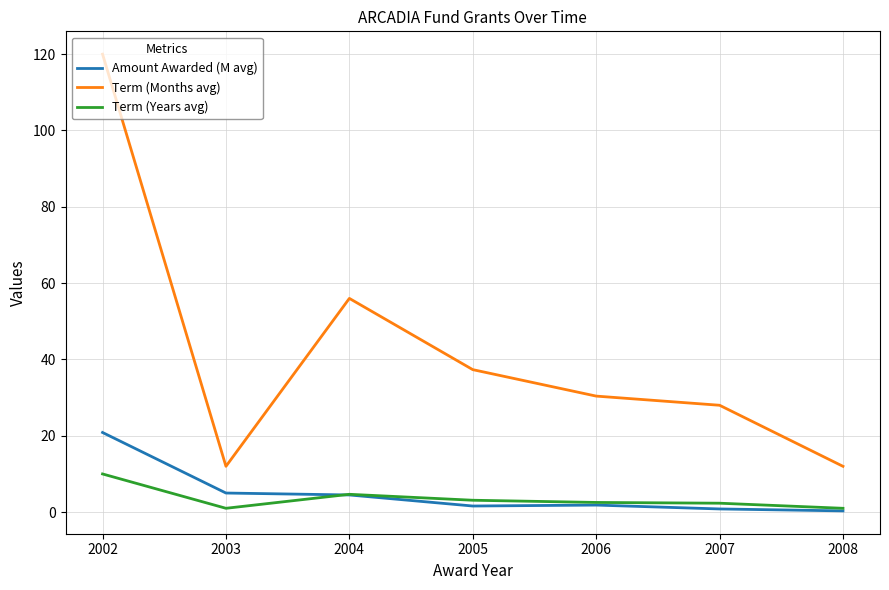

What is the spread (max minus min) of values at 2005?

35.7